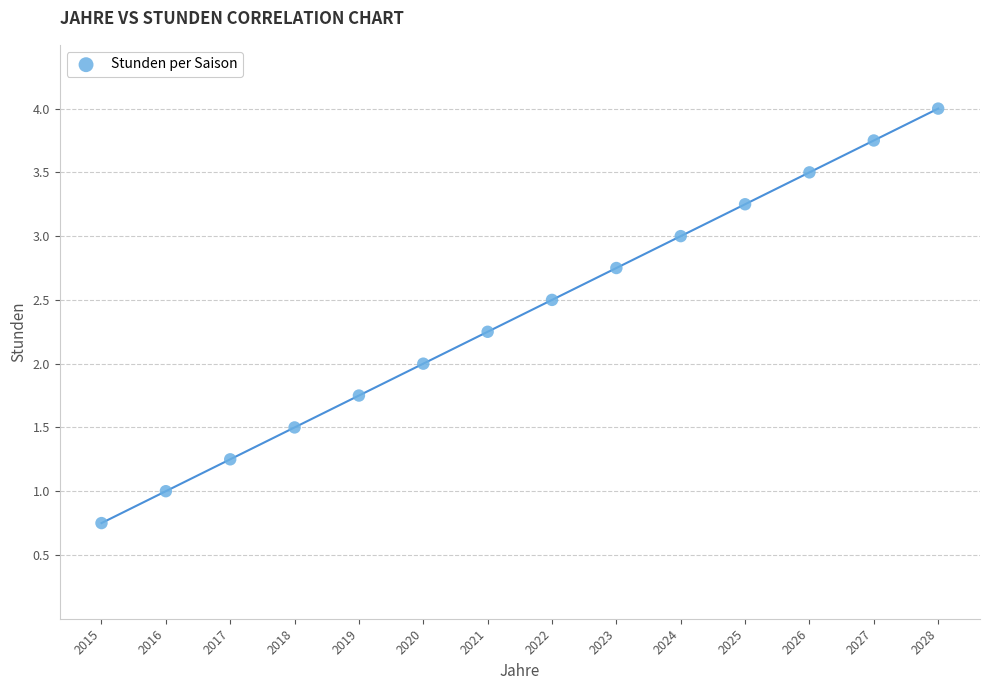

What is the range of X values (max minus min)?

13.0